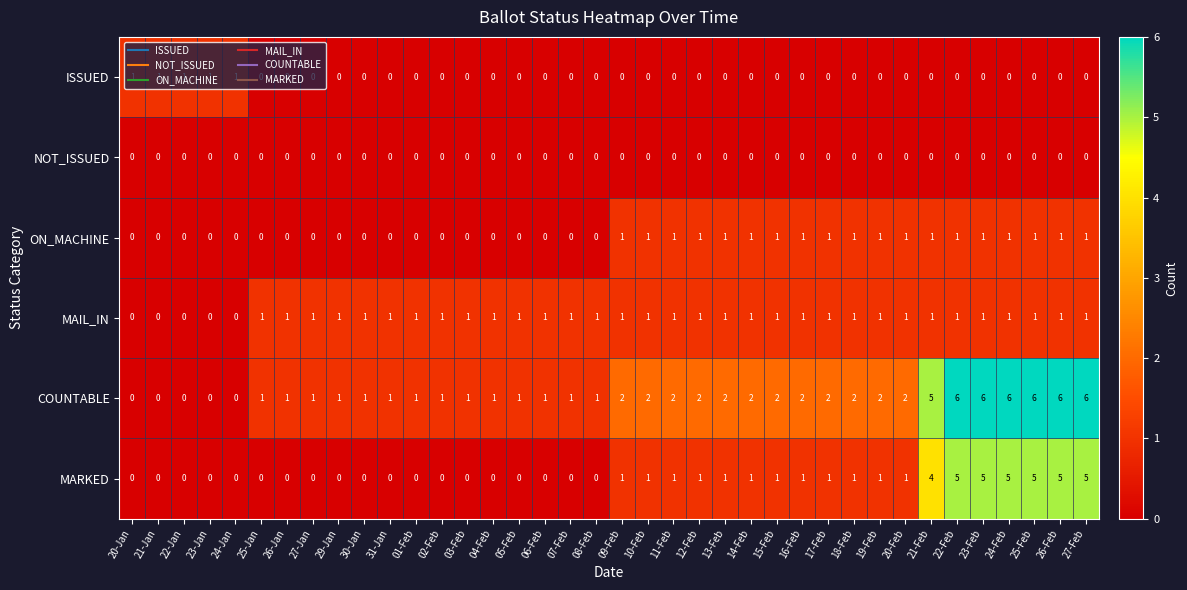

Which series has the largest total across all categories?

COUNTABLE